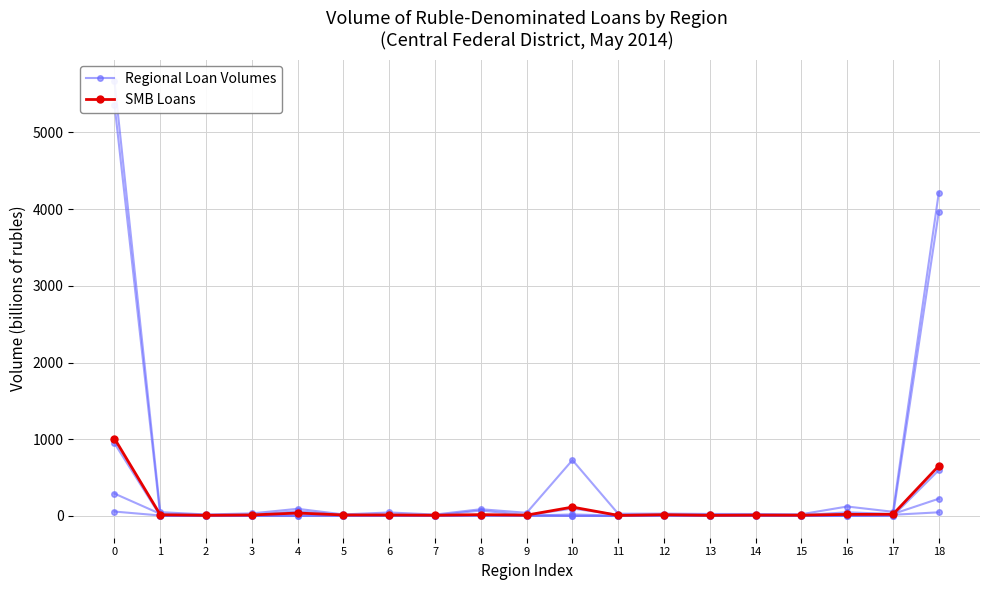

Reading left to right, extract all data points from this chart.

Regional Loan Volumes: 5665.7	50.0	19.8	33.7	93.7	20.3	45.9	18.7	88.3	41.3	728.4	29.2	30.9	26.6	25.9	23.0	123.3	54.7	4212.1
SMB Loans: 1009.3	15.5	9.2	13.2	38.6	13.3	13.0	10.1	17.6	11.3	116.0	7.9	16.4	8.9	11.5	10.7	20.9	21.9	653.5